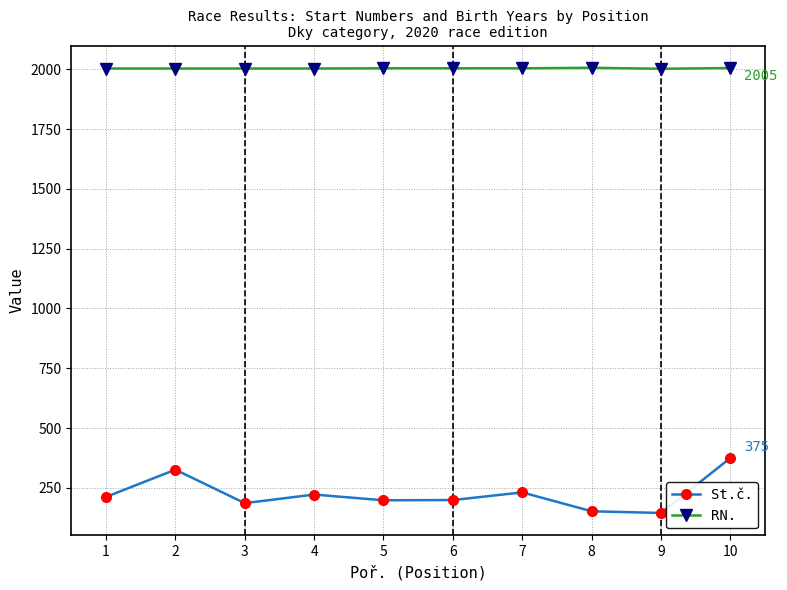

Which series has the largest range (max minus min)?

St.č.